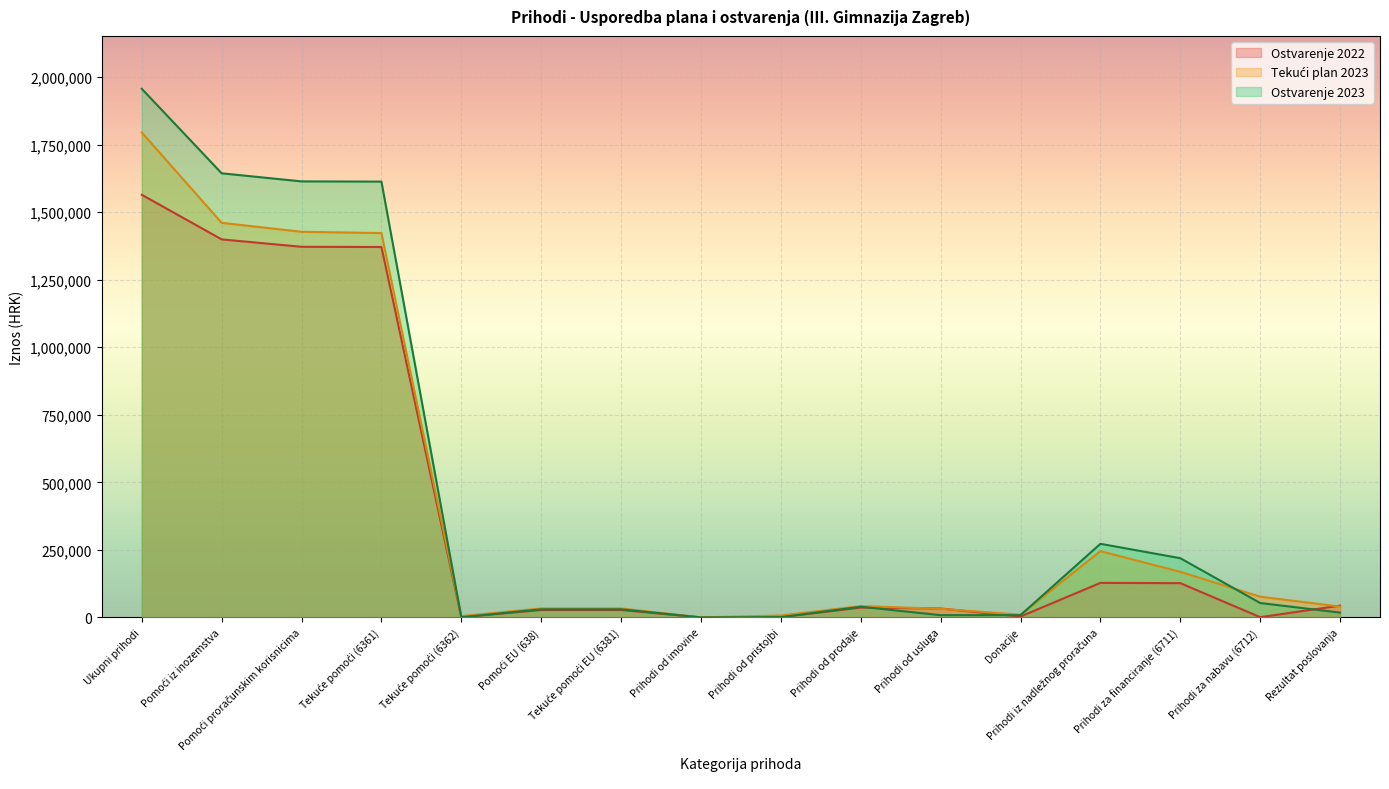

Reading left to right, transcribe all the data shown in this chart.

Tekući plan 2023: 1794920.0	1460580.0	1427380.0	1422680.0	4700.0	33200.0	33200.0	100.0	7000.0	41900.0	31900.0	10000.0	245340.0	168670.0	76670.0	40000.0
Ostvarenje 2023: 1956637.6	1643844.8	1613933.5	1613136.5	797.0	29911.3	29911.3	0.1	916.7	39430.1	8310.9	8310.9	272445.9	219160.1	53285.8	17863.4
Ostvarenje 2022: 1564374.6	1399248.8	1371875.7	1371079.3	796.3	27373.1	27373.1	0.9	1105.4	36275.1	32991.0	3284.1	127744.4	126858.9	885.4	43625.8